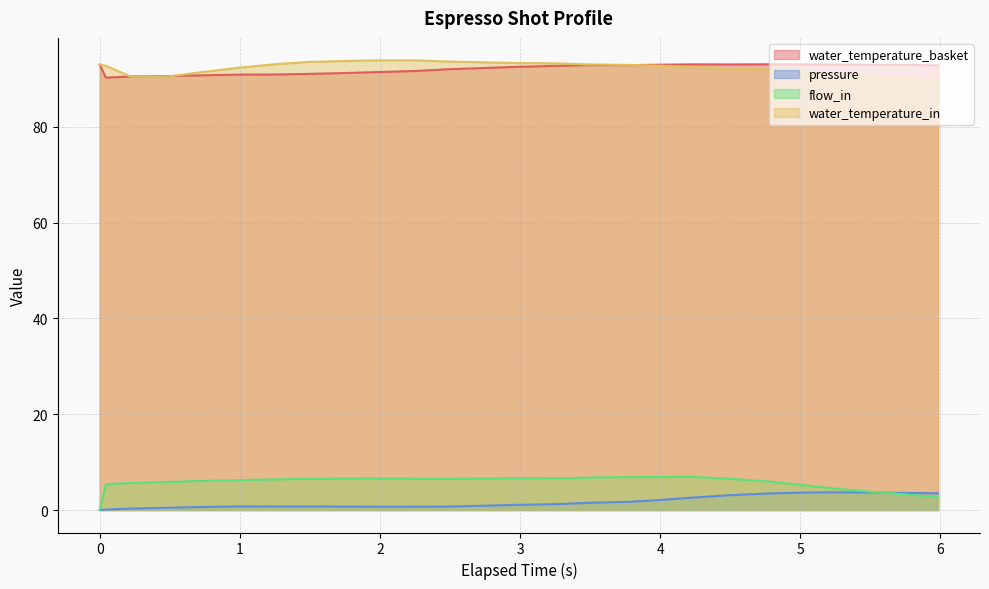

What is the value of the water_temperature_in point at the 19th from the left?

92.5